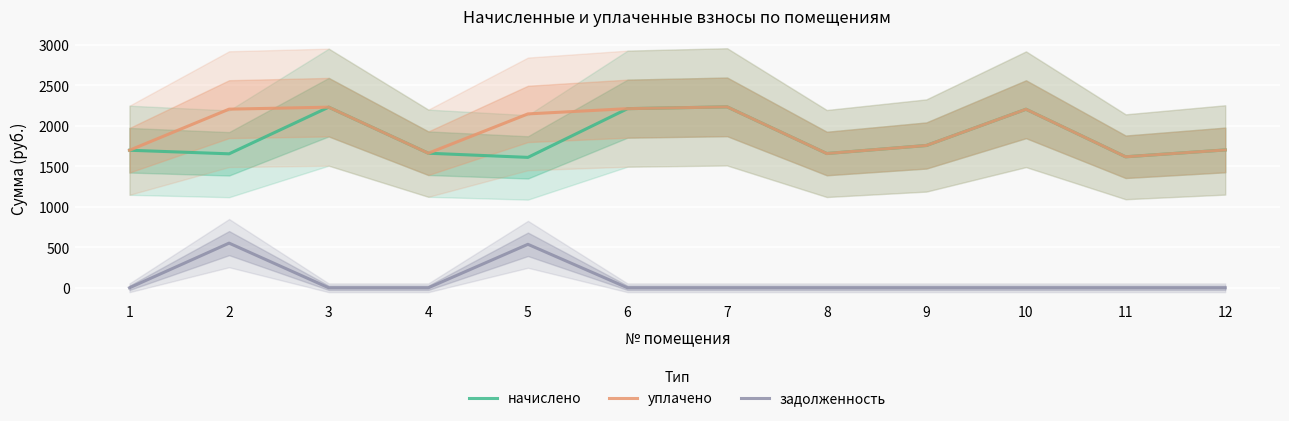

Which series has the largest total across all categories?

уплачено